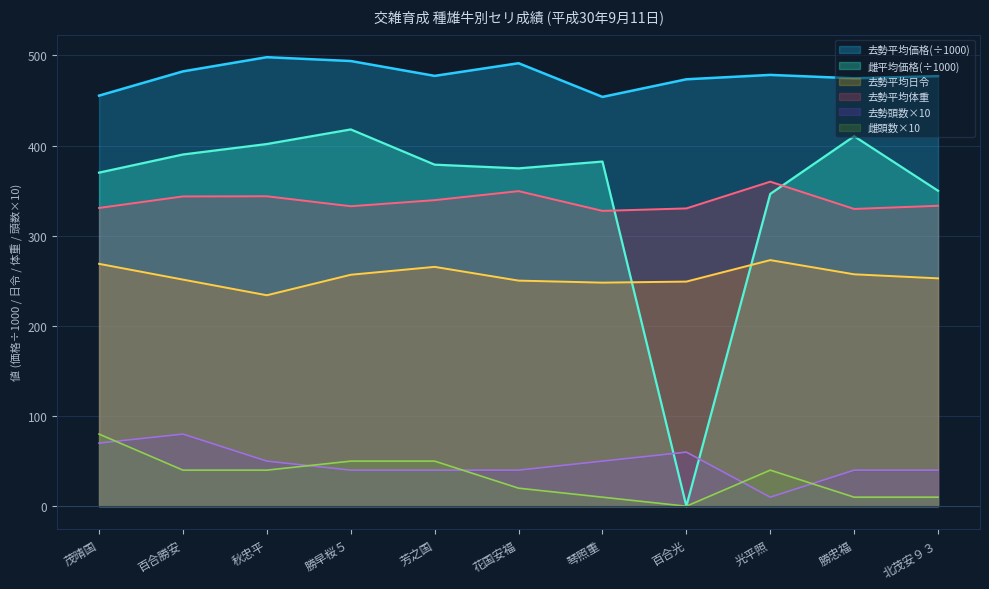

Which series has the widest spread of values?

雌平均価格(÷1000)